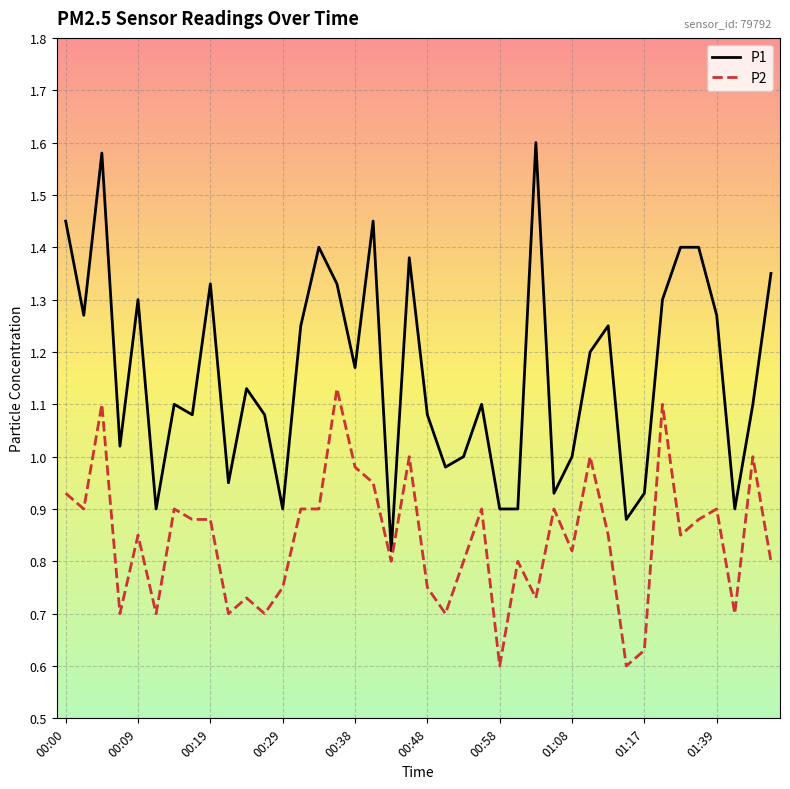

True or false: P2 and P1 cross at least once.

False